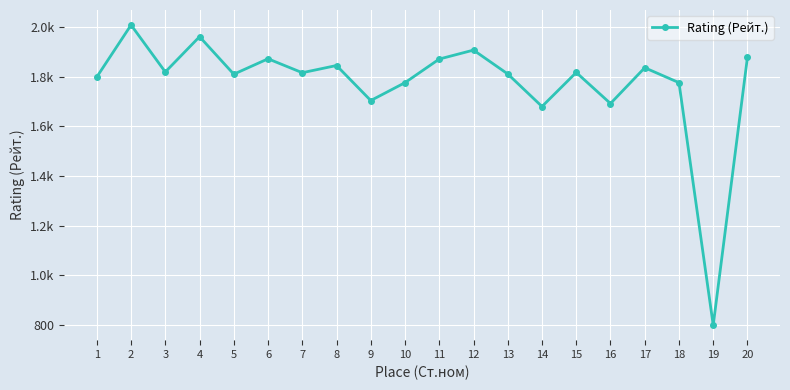

Does the chart have visible grid lines?

Yes